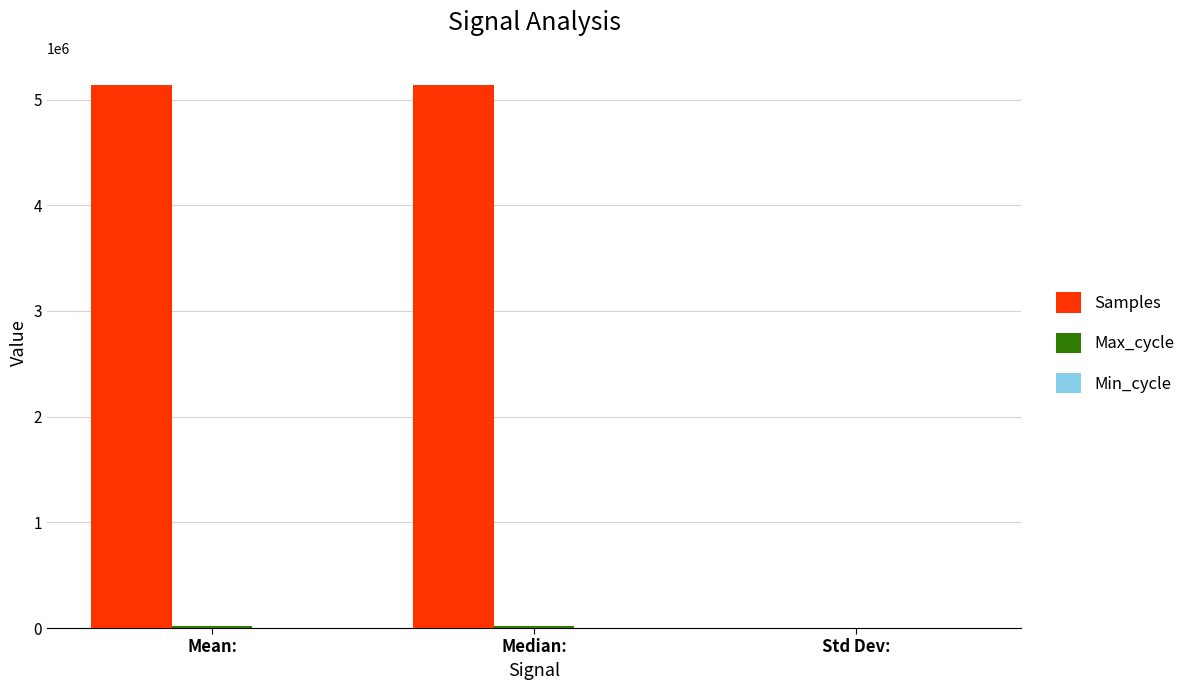

What is the sum of all Samples values?

10280720.8